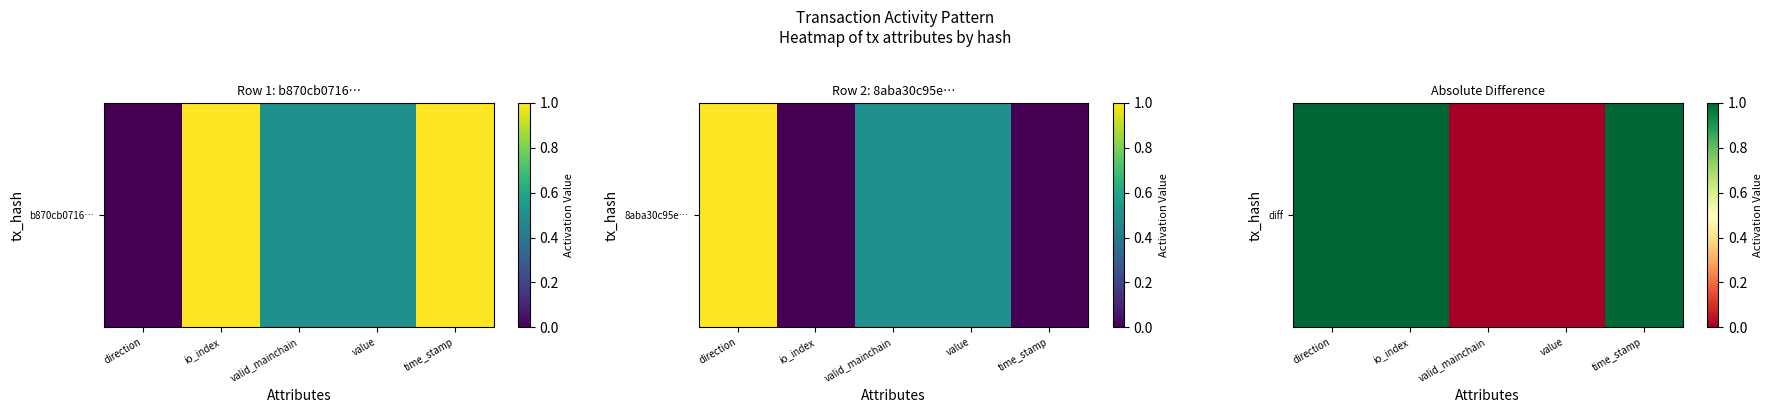

Which category has the highest value across all series?

direction